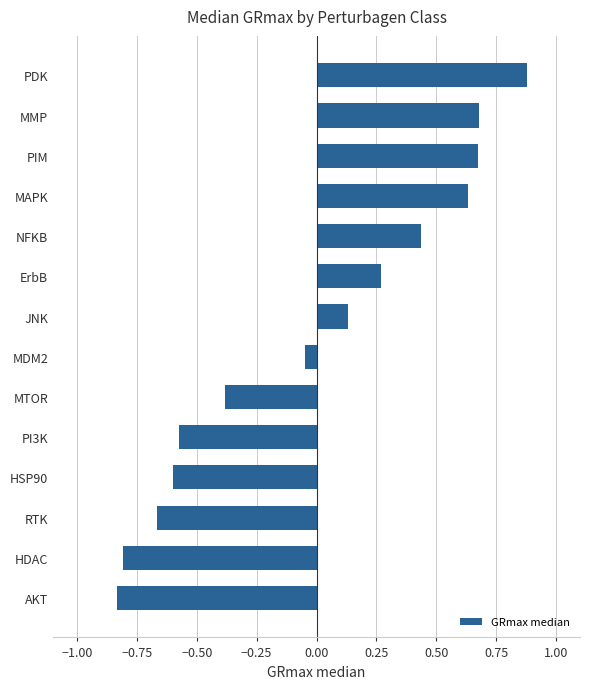

What is the maximum value shown in the chart?

0.9